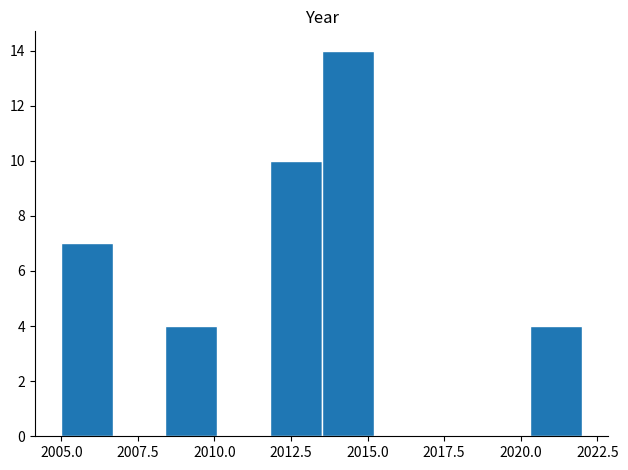

Around what value on the x-axis is the tallest bar? Give the approximate position of its centre, as read against the axis.

2014.5